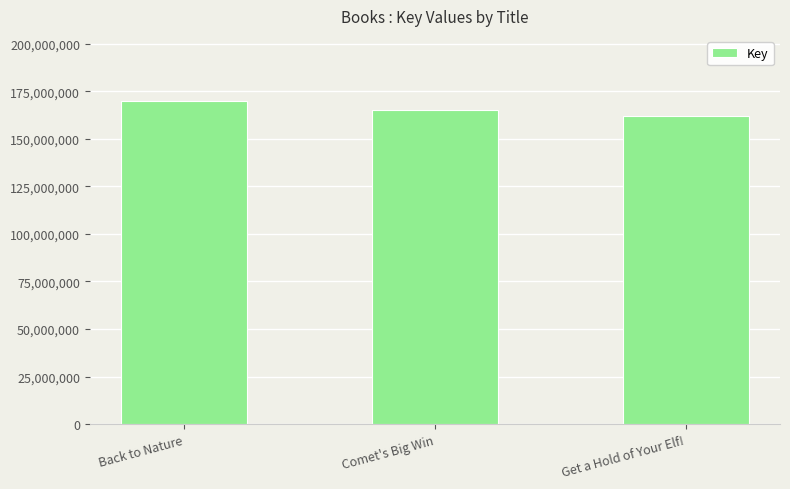

True or false: the data shows 165164796 at Comet's Big Win.

True